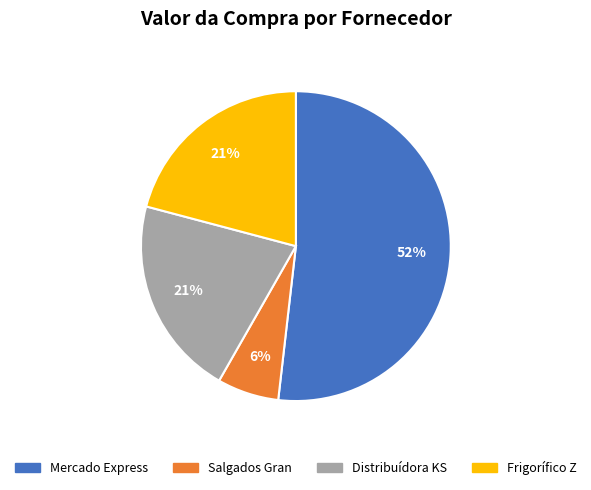

The Distribuídora KS slice represents 21% of the pie. True or false?

True